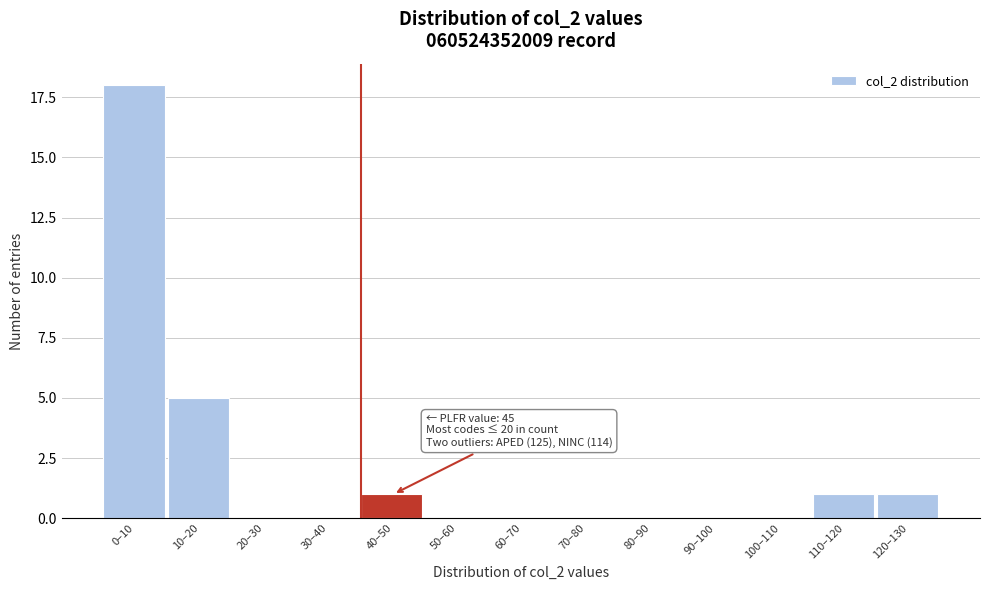

Which label corresponds to the largest value in the chart?

0–10